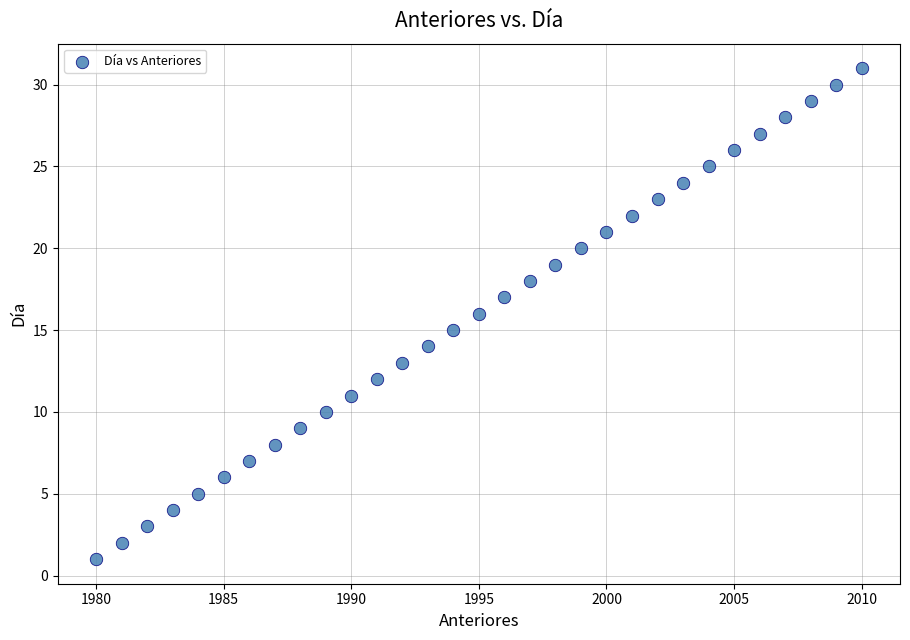

What is the range of Y values (max minus min)?

30